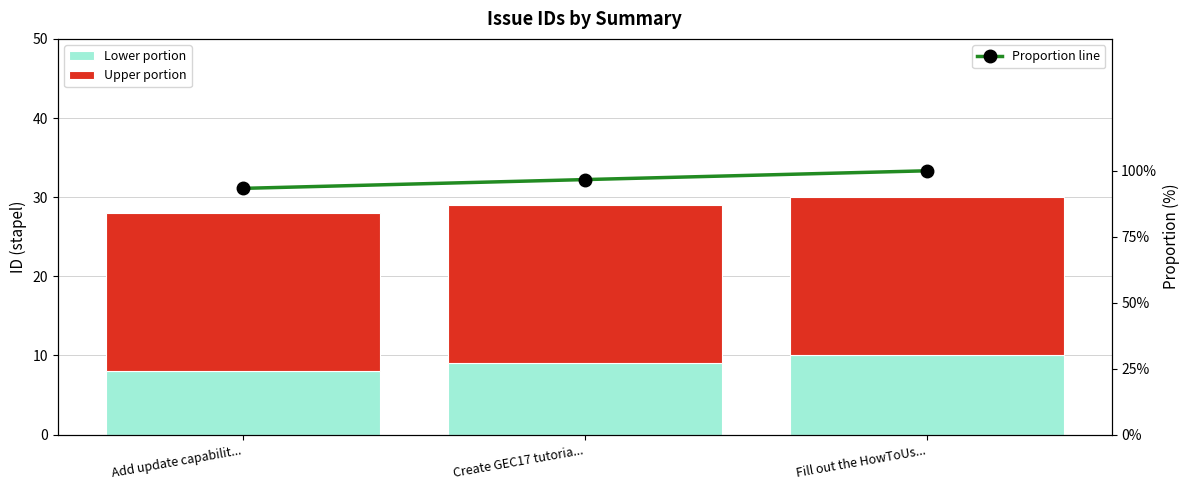

Reading left to right, transcribe all the data shown in this chart.

Lower portion: 8.0	9.0	10.0
Upper portion: 20.0	20.0	20.0
Proportion line: 93.3	96.7	100.0